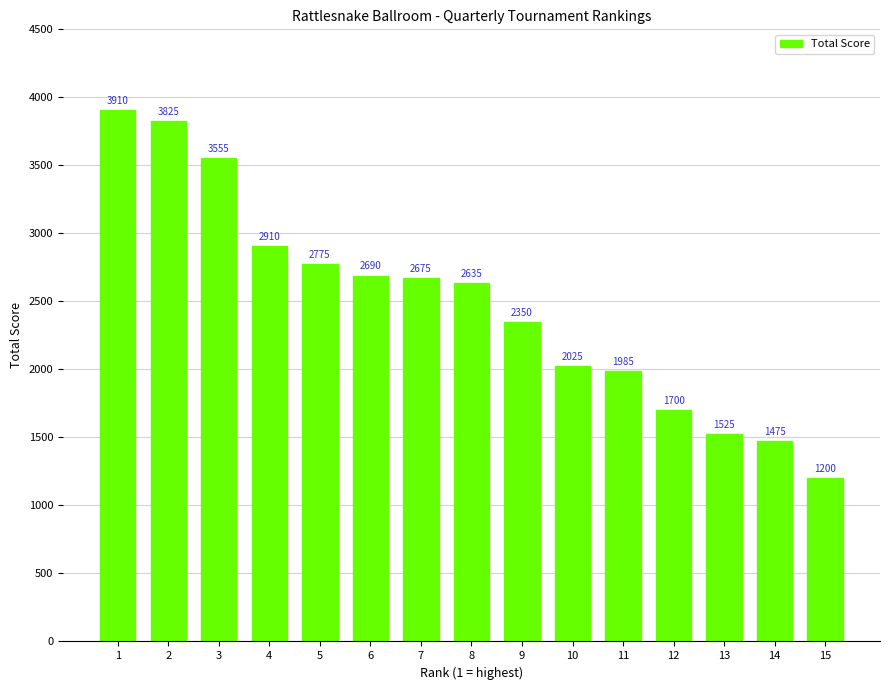

List the labels in order of value, largest first.

1, 2, 3, 4, 5, 6, 7, 8, 9, 10, 11, 12, 13, 14, 15